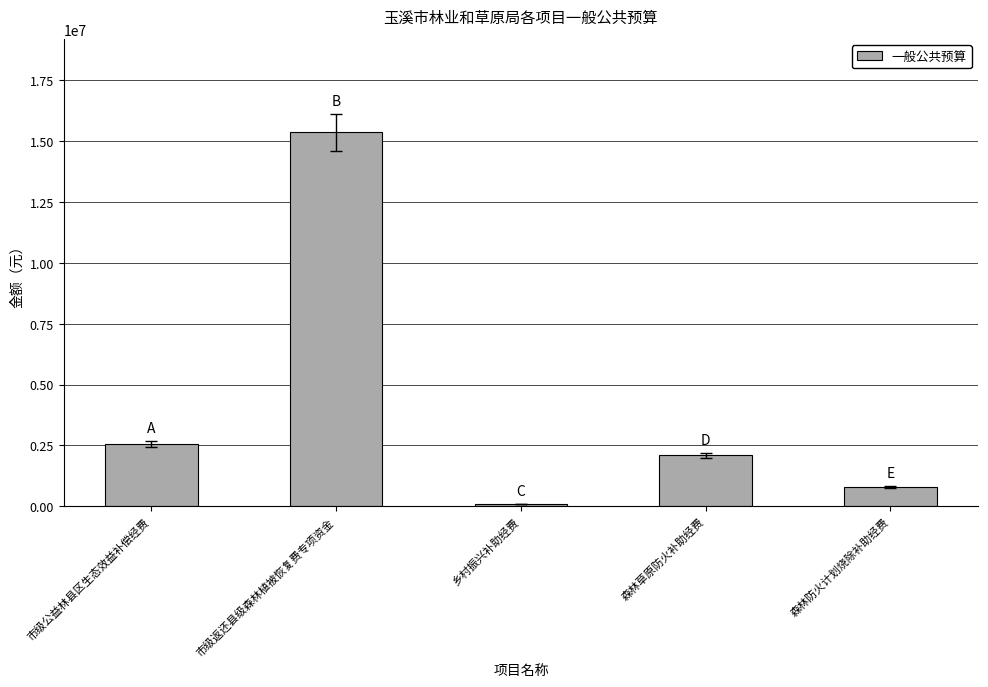

What is the greatest value displayed?

15360000